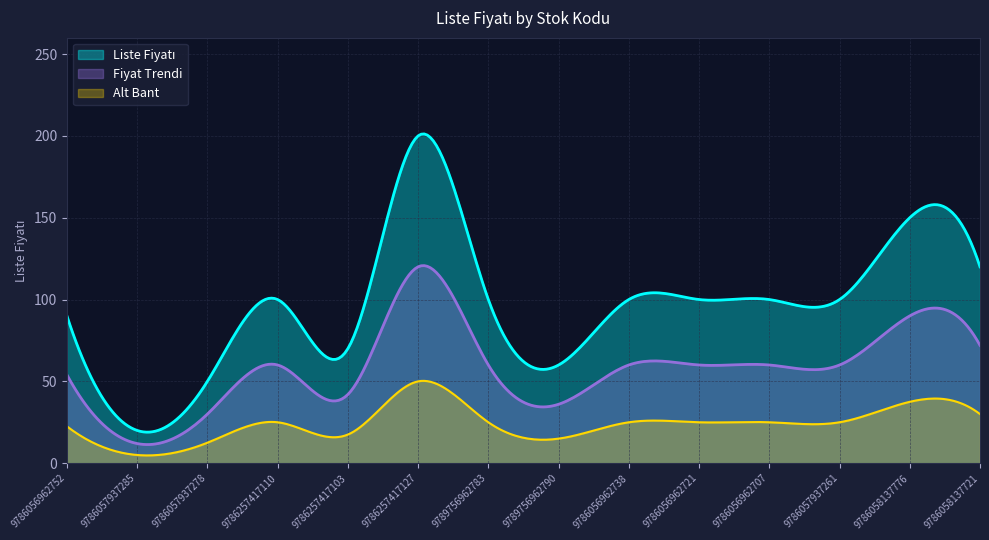

What is the label of the 1st point from the right?

9786058137721